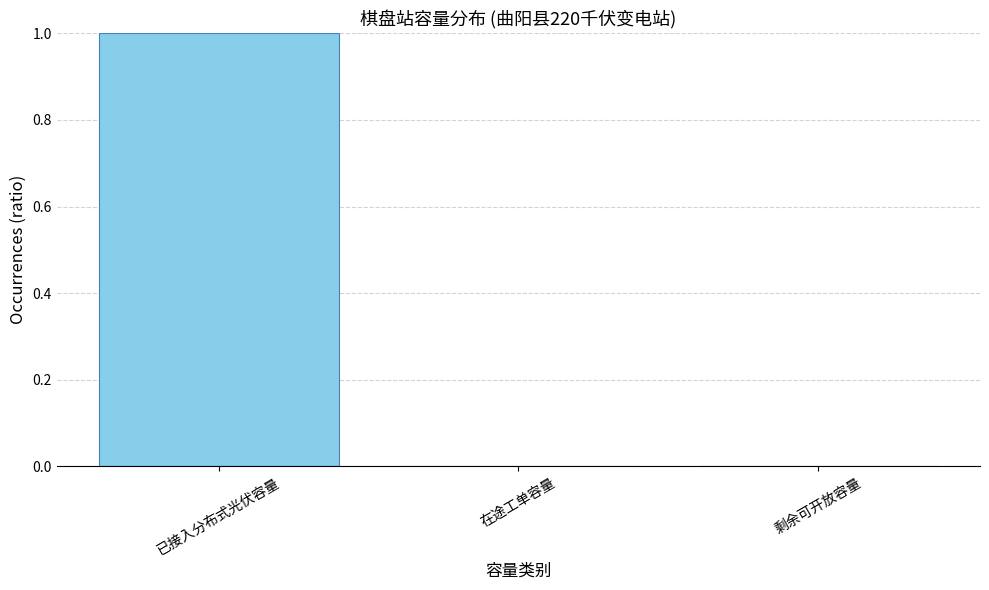

What is the change in value from 已接入分布式光伏容量 to 剩余可开放容量?

-1.0